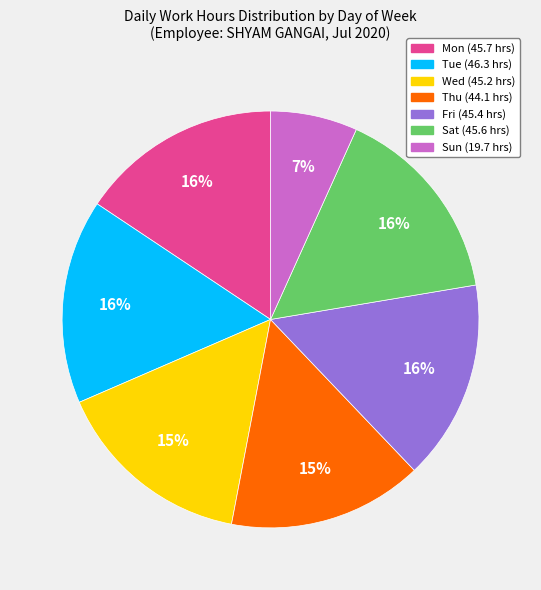

How many segments does this pie chart have?

7